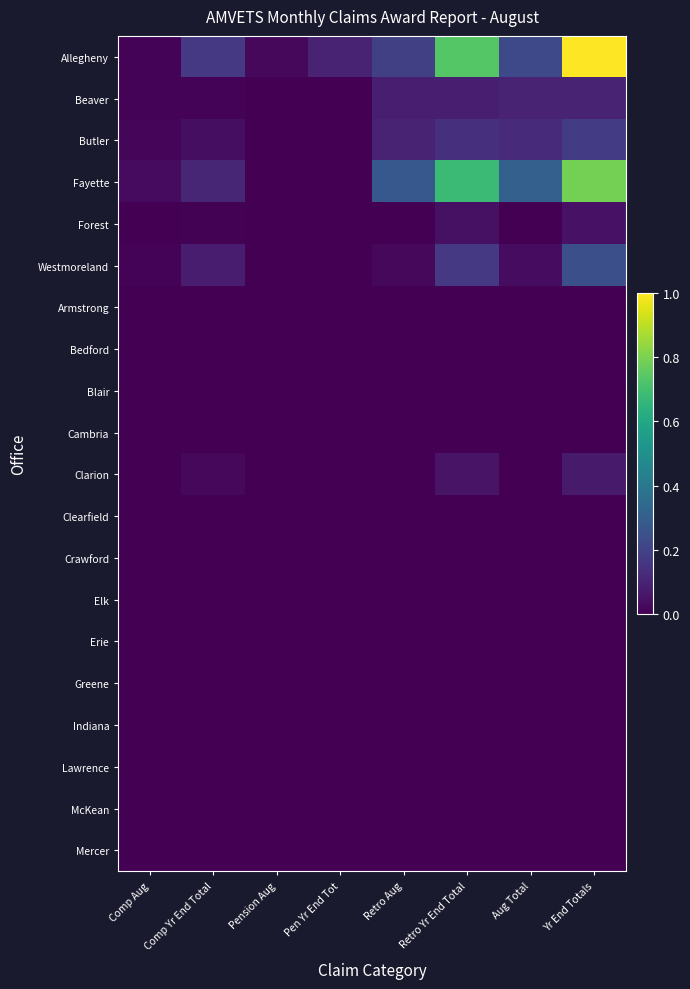

What is the greatest value displayed?

1.0